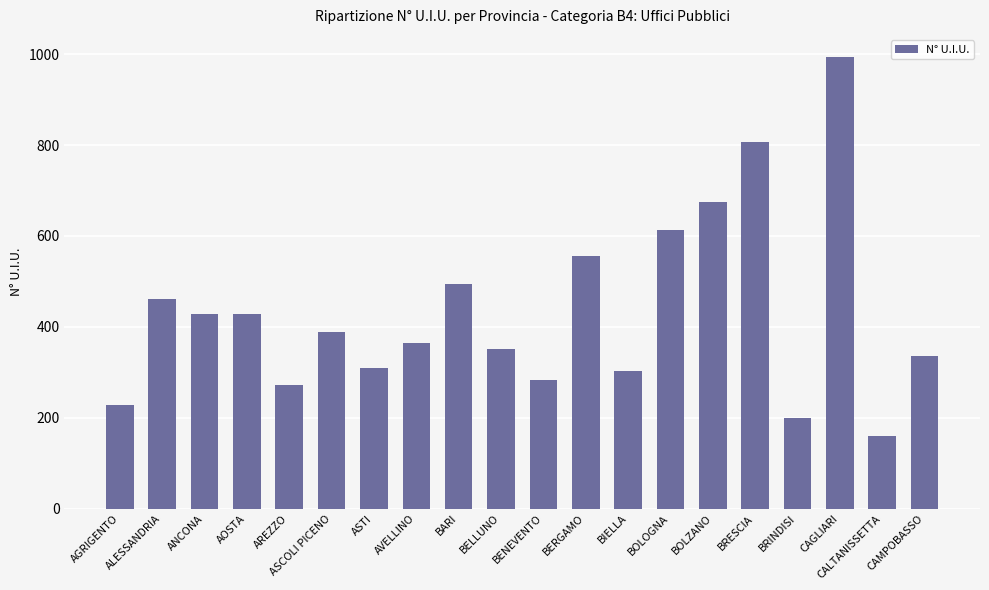

What is the difference between the values at CAGLIARI and BIELLA?

690